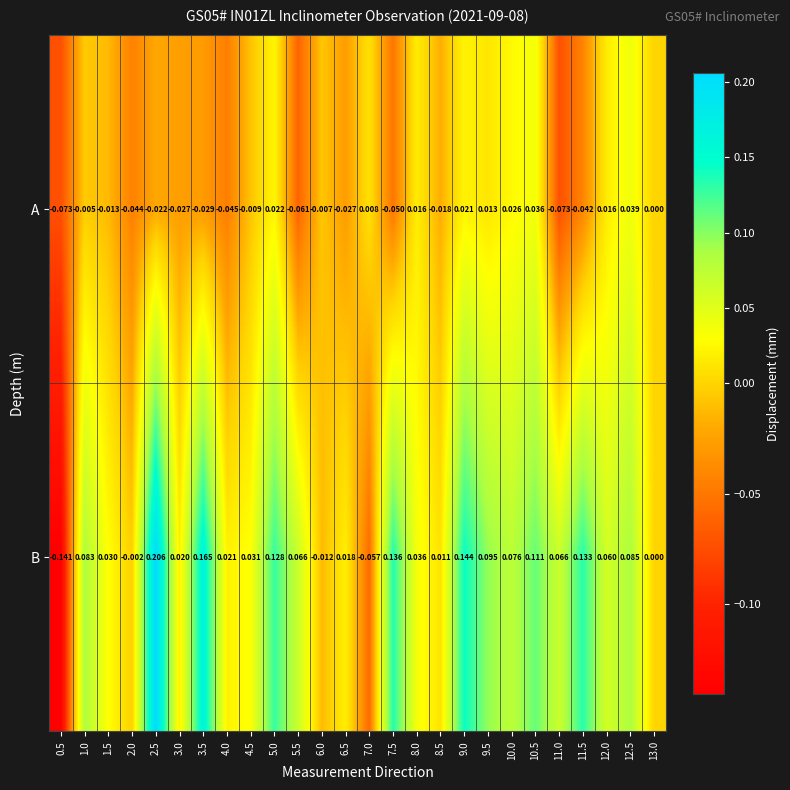

Is the value of B at 2.5 greater than the value of A at 13.0?

Yes